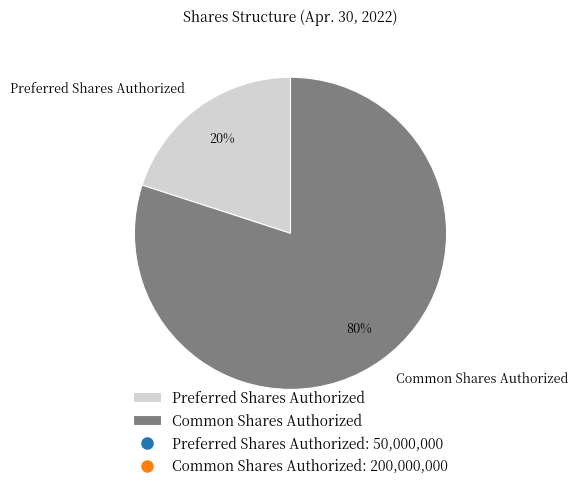

To the nearest percent, what is the average slice percentage?

50%